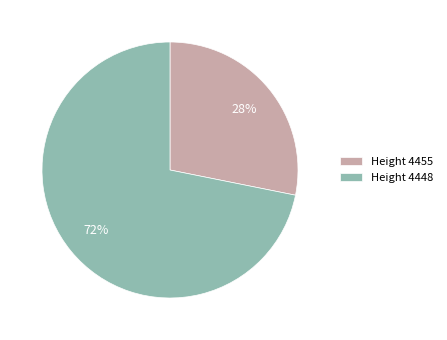

To the nearest percent, what percentage of the pie is Height 4455?

28%